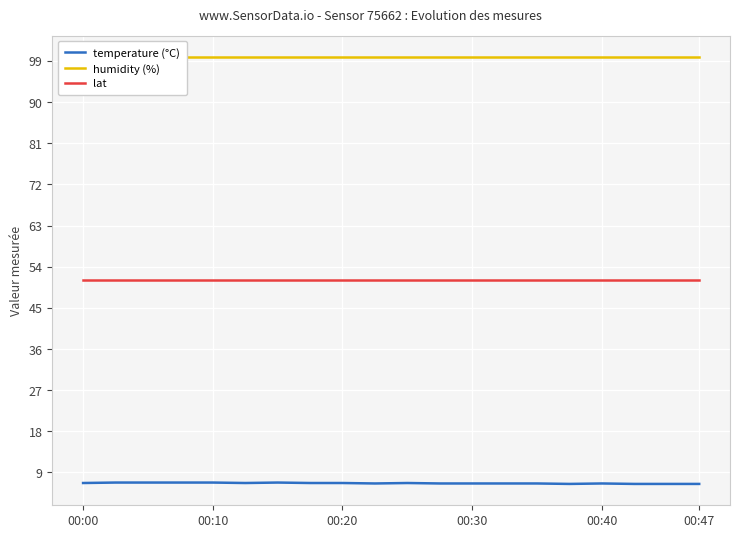

Where is lat nearest to the value 50?

00:00